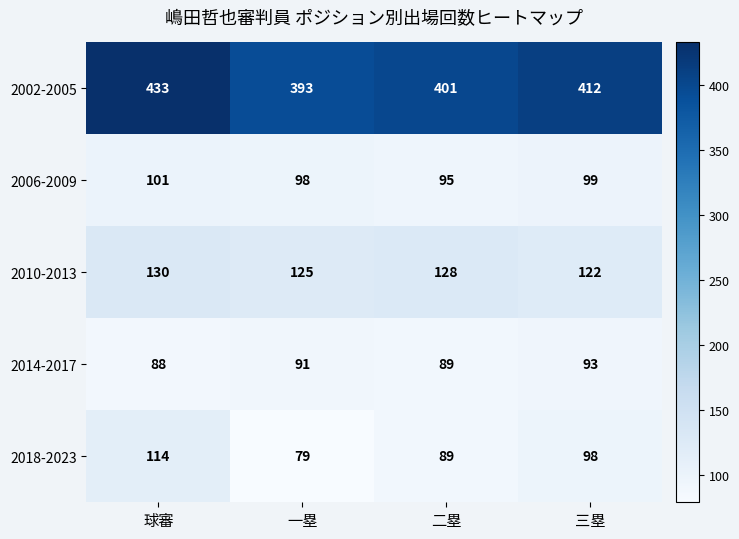

Is it true that 2002-2005 equals 401 at 二塁?

True